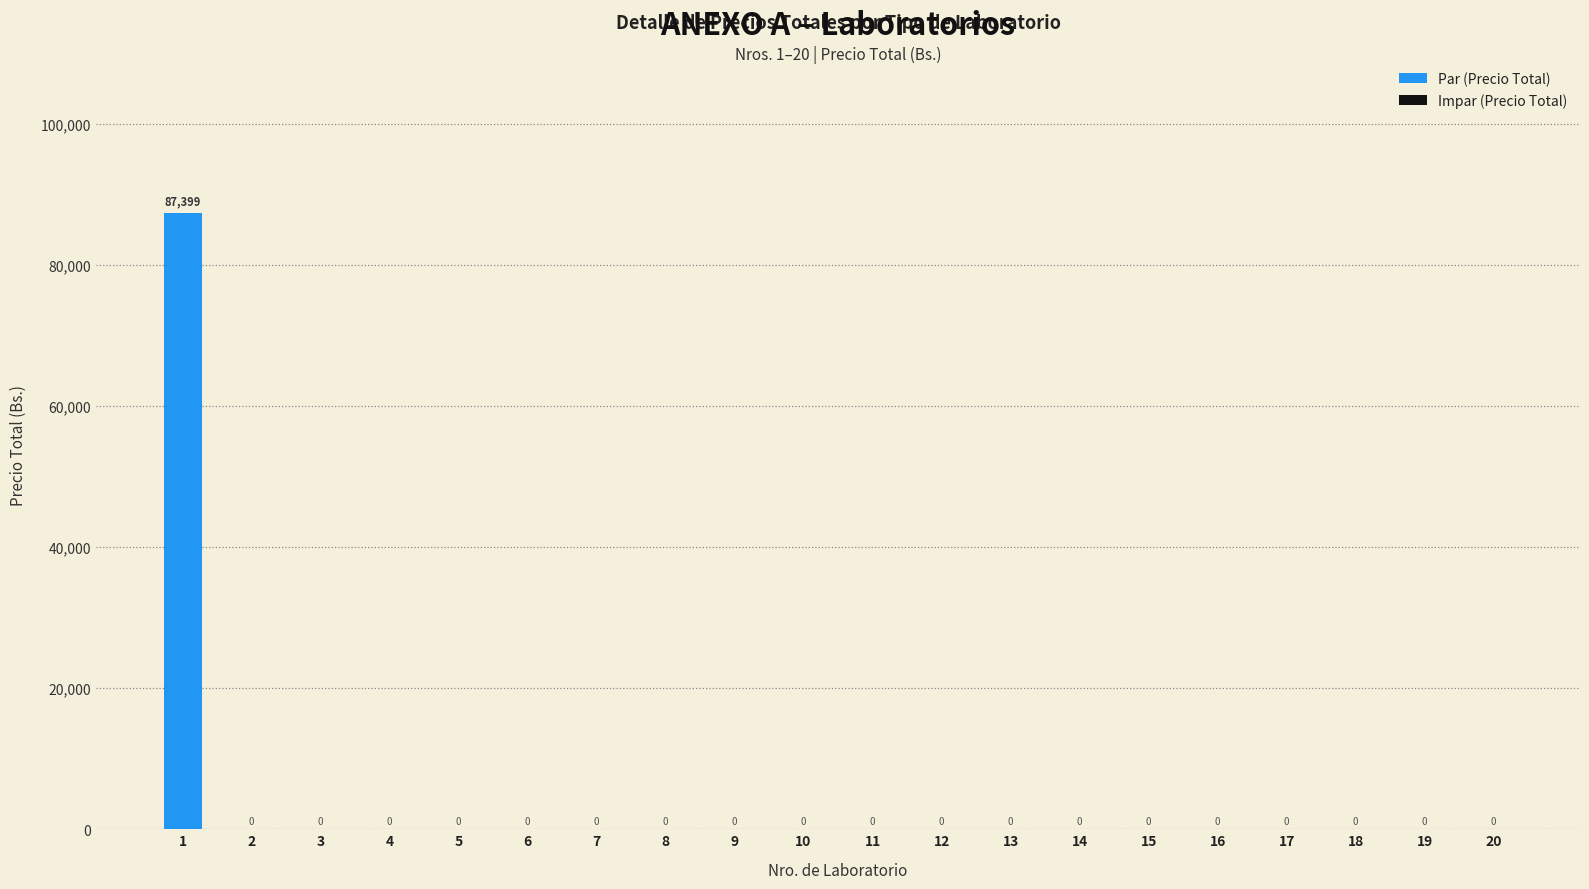

At which category does the chart reach its peak across all series?

1